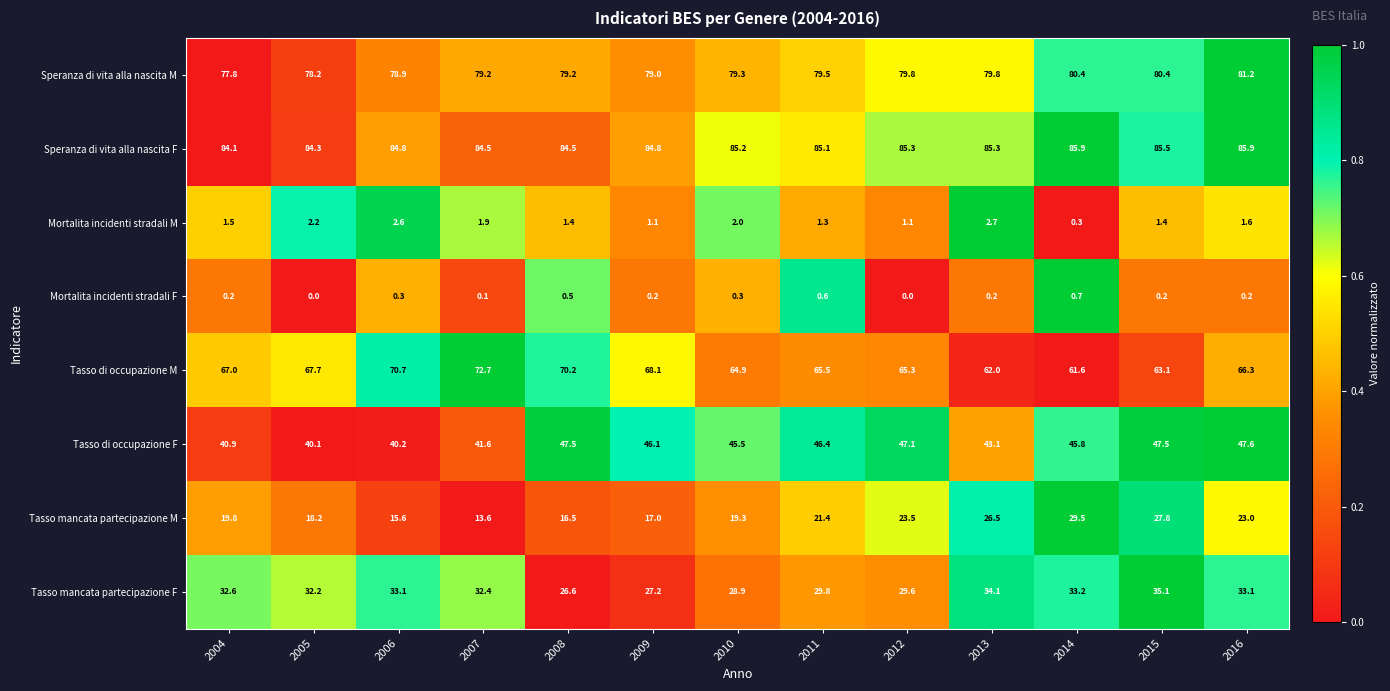

What is the difference between the maximum and minimum values in the Tasso mancata partecipazione F series?

8.5